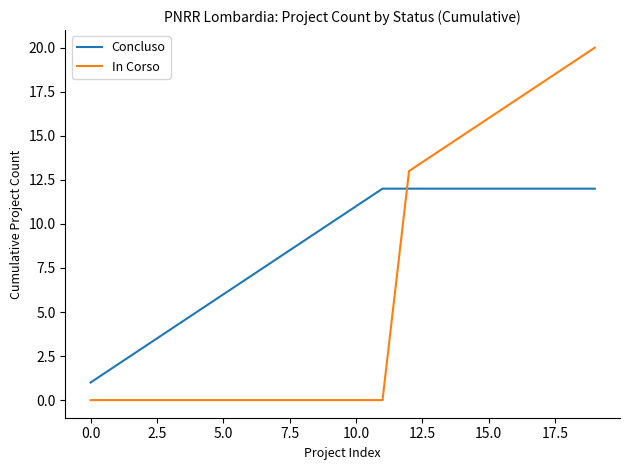

Reading left to right, list all the values displayed in this chart.

Concluso: 1	2	3	4	5	6	7	8	9	10	11	12	12	12	12	12	12	12	12	12
In Corso: 0	0	0	0	0	0	0	0	0	0	0	0	13	14	15	16	17	18	19	20